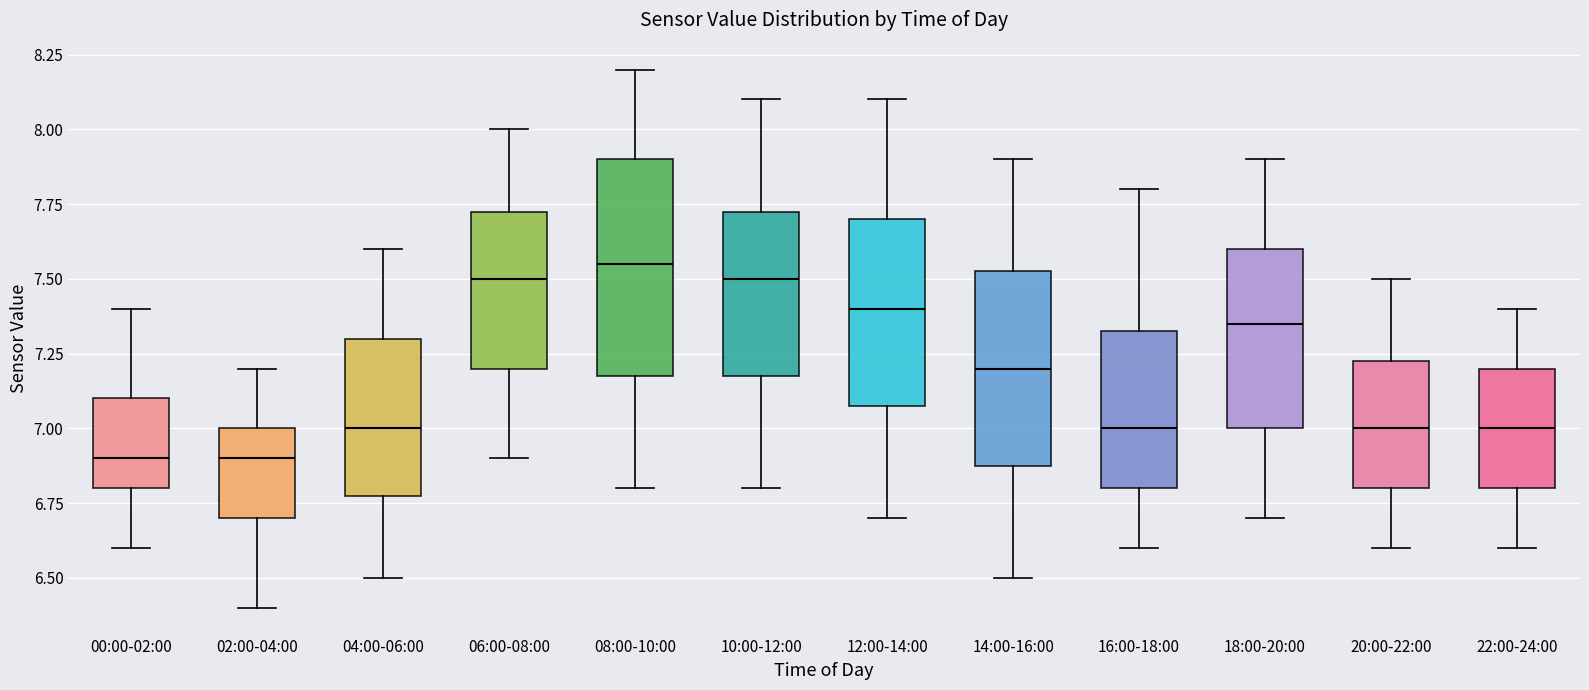

Where does the median line of the box for 02:00-04:00 sit on the y-axis? The values are not printed on the chart, so give them approximately, as read against the axis.

6.90